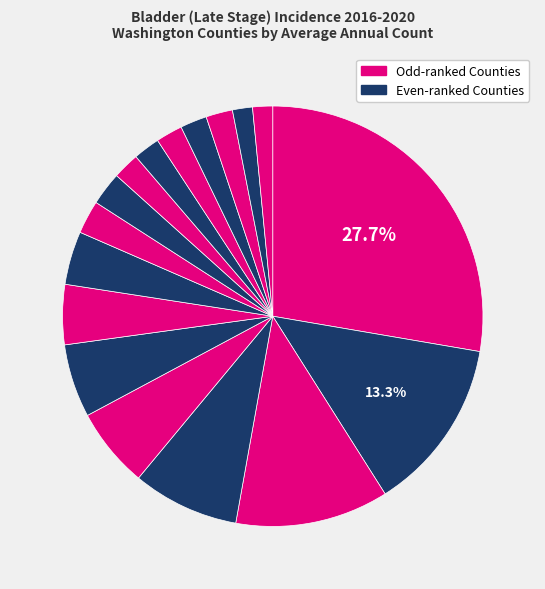

Rank the categories by value from lowest to highest.

Grant County, Chelan County, Yakima County, Benton County, Grays Harbor County, Mason County, Island County, Skagit County, Cowlitz County, Kitsap County, Whatcom County, Thurston County, Clark County, Spokane County, Snohomish County, Pierce County, King County